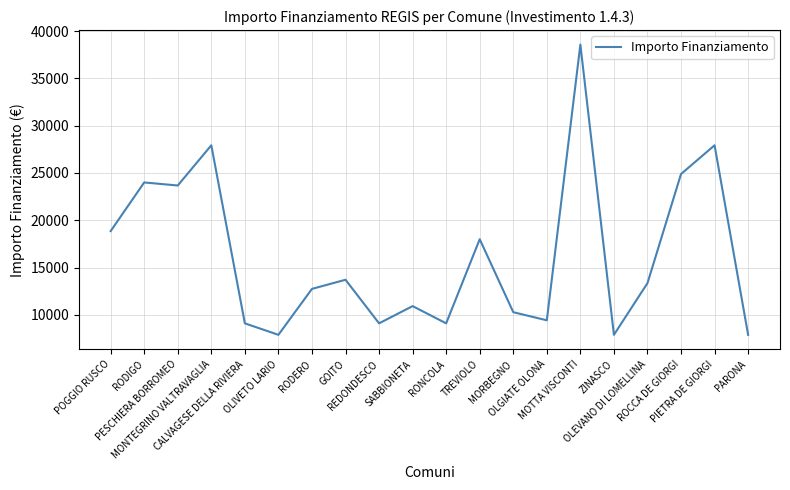

At which category does the data reach its first local valley?

PESCHIERA BORROMEO